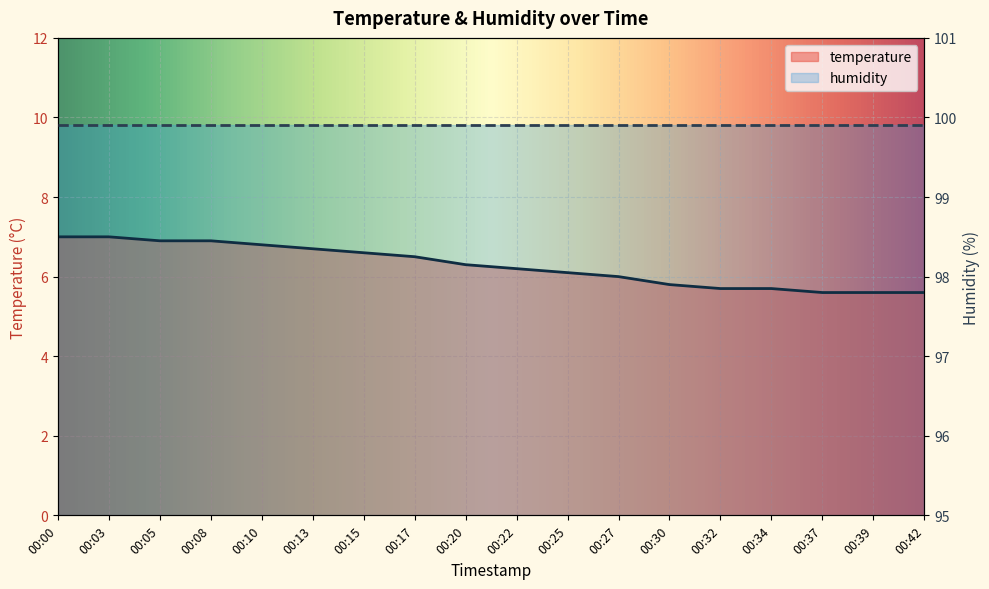

Is it true that the value at 00:13 is 6.7?

True